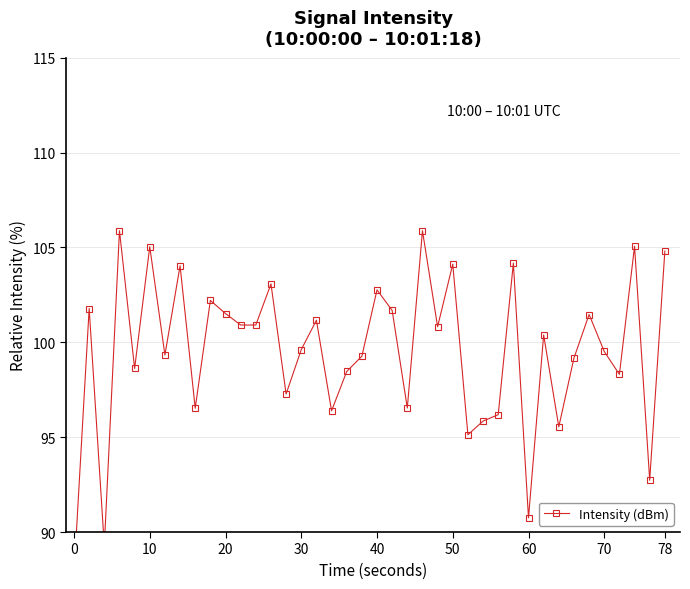

What is the value of the 33rd point from the left?

95.5